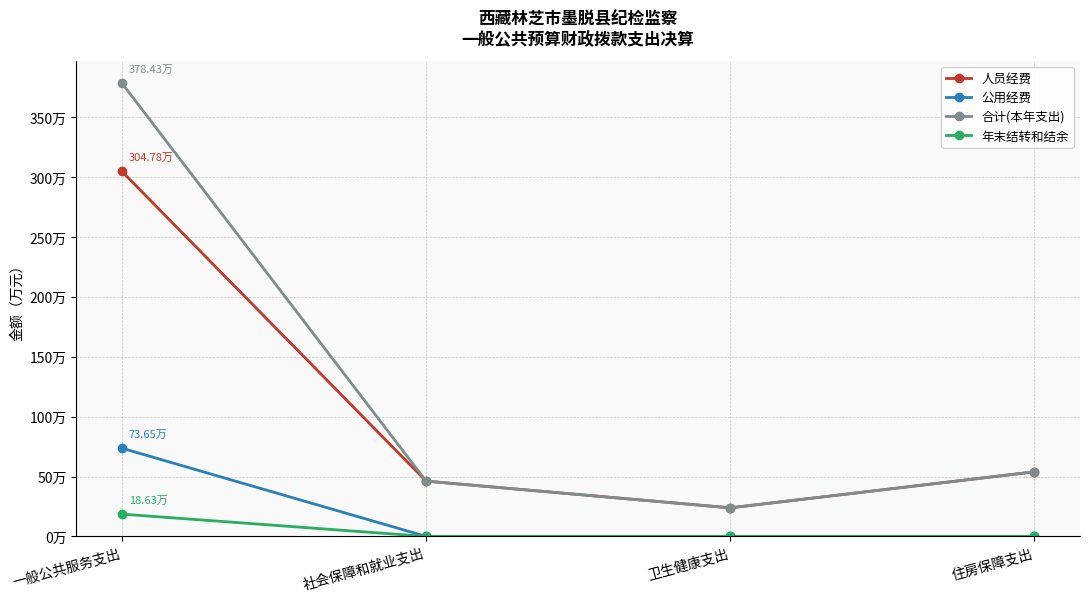

What are all the series names shown in the legend?

人员经费, 公用经费, 合计(本年支出), 年末结转和结余